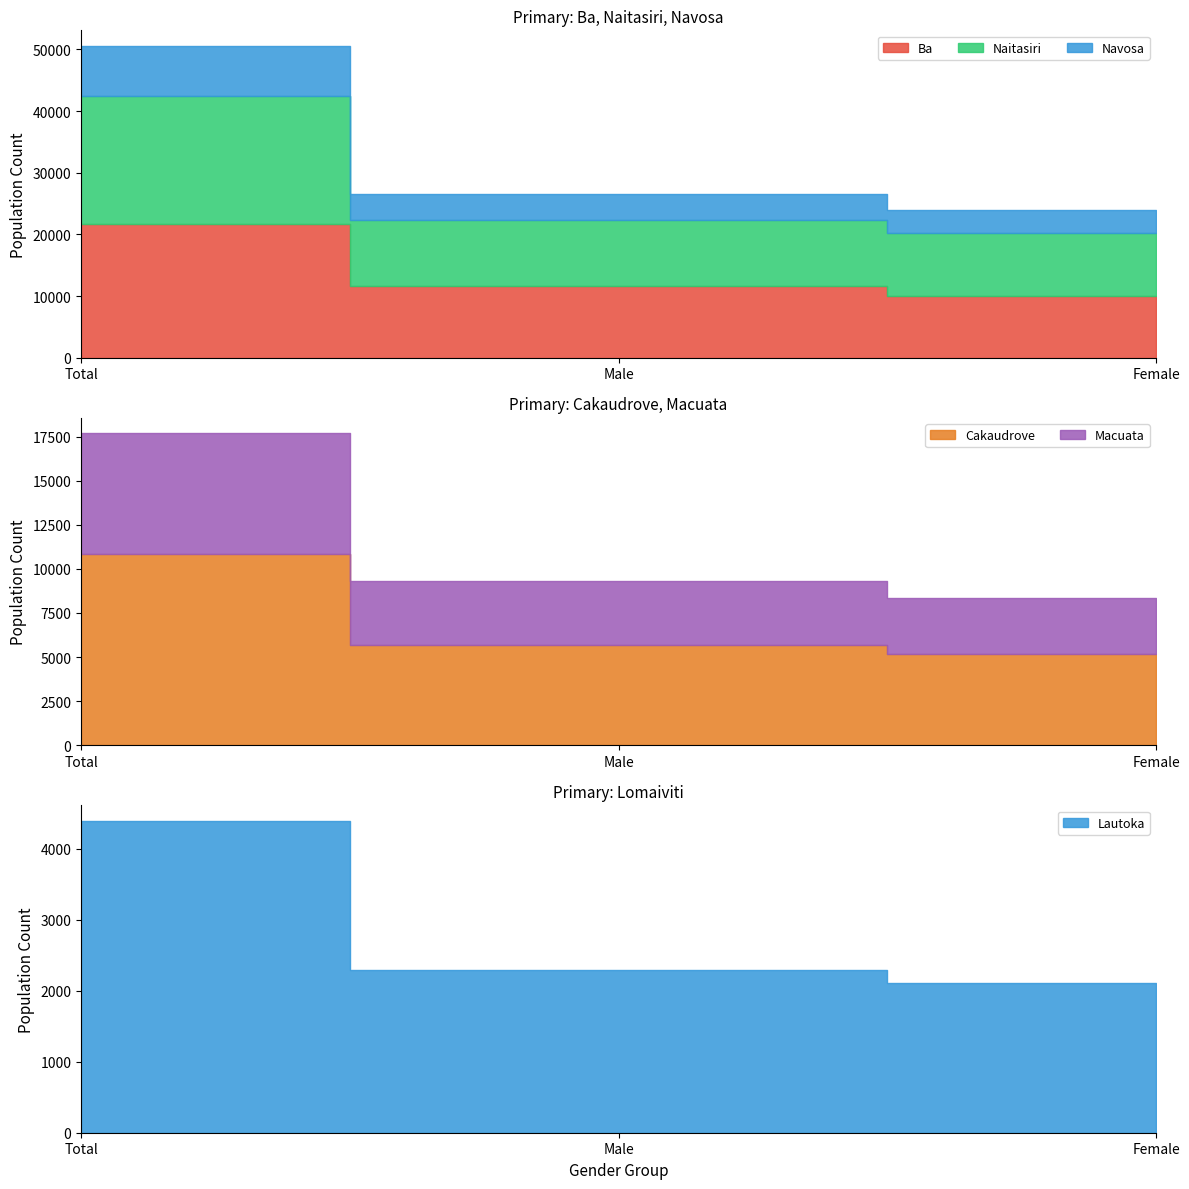

What is the difference between the highest and lowest values at Female?

7991